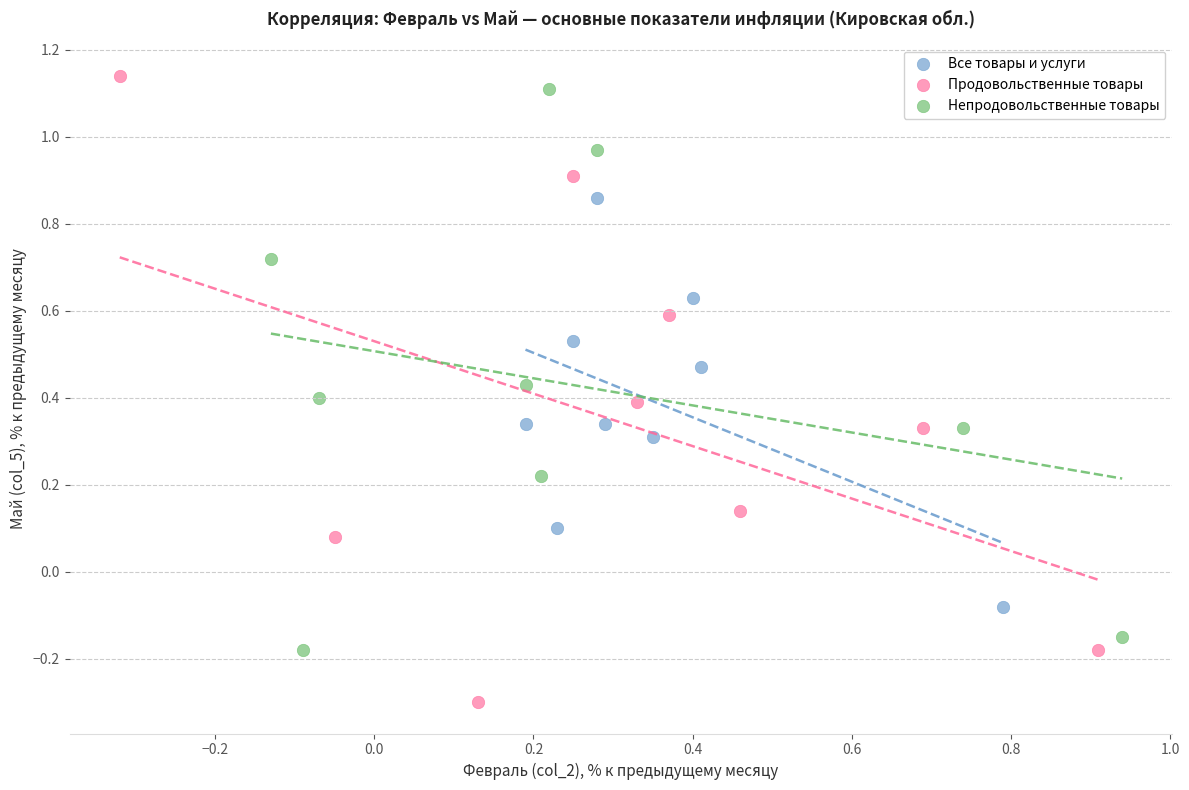

Which series has the largest Y range (max minus min)?

Продовольственные товары